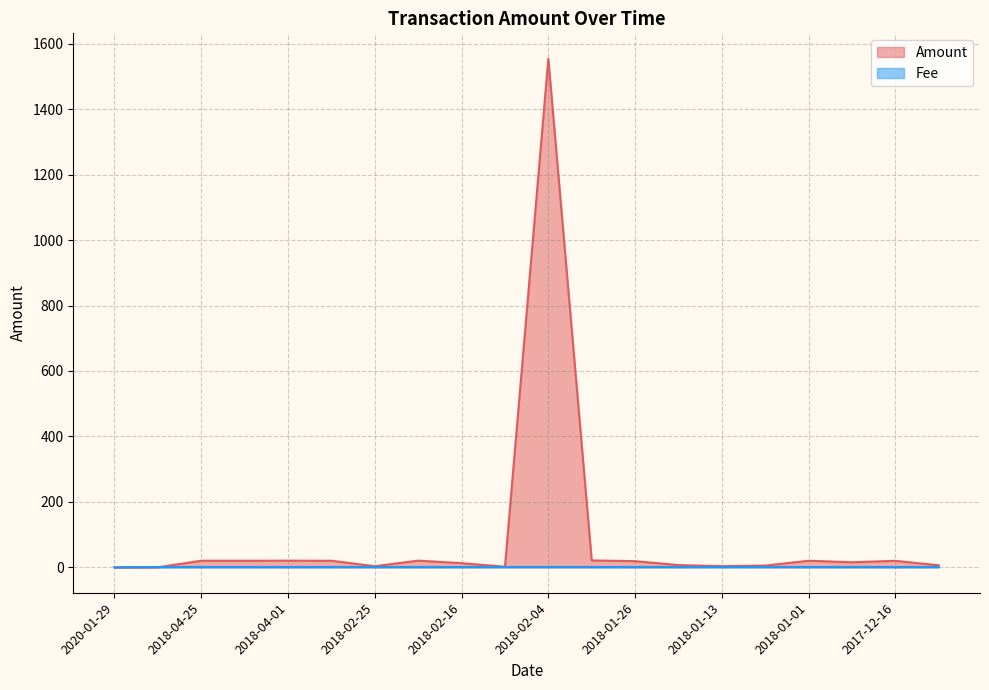

What is the average value of the Fee series?

1.0